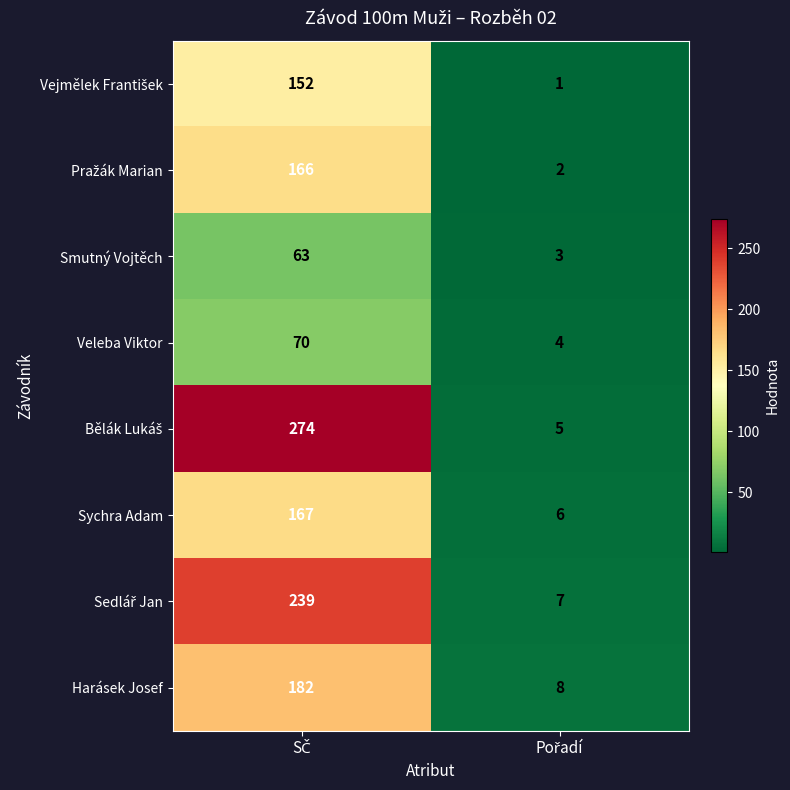

What is the greatest value displayed?

274